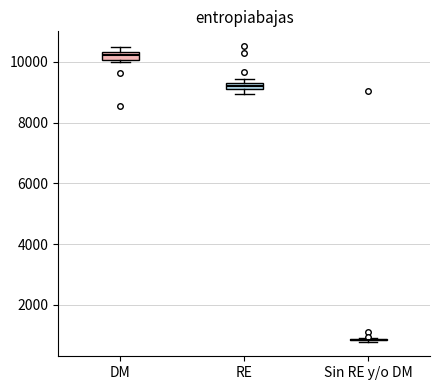

Where is the lower edge of the box for RE on the y-axis? The values are not printed on the chart, so give them approximately, as read against the axis.

9200